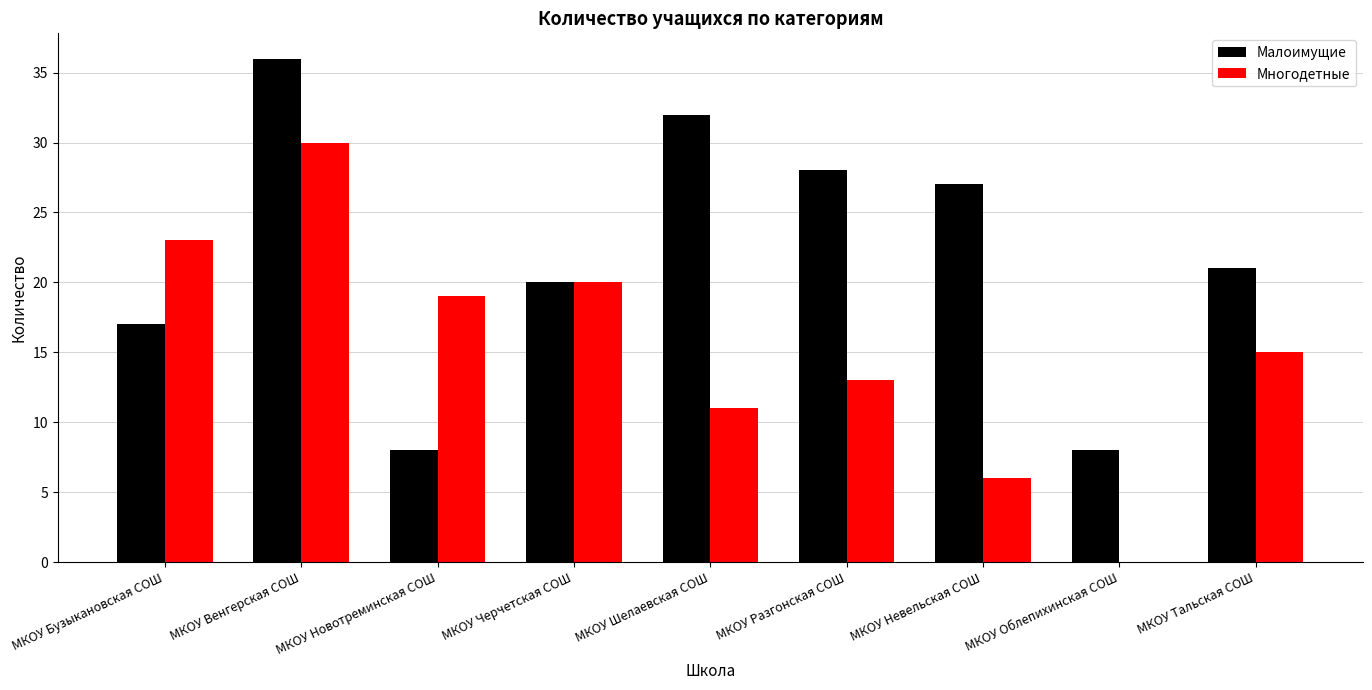

What is the difference between the Малоимущие values at МКОУ Бузыкановская СОШ and МКОУ Разгонская СОШ?

11